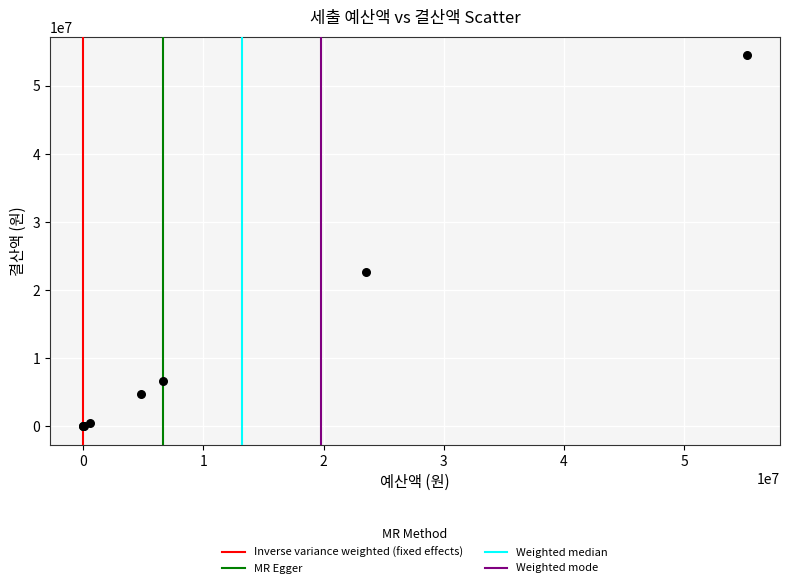

What Y value in the scatter plot is closest to 27242743?

22744060